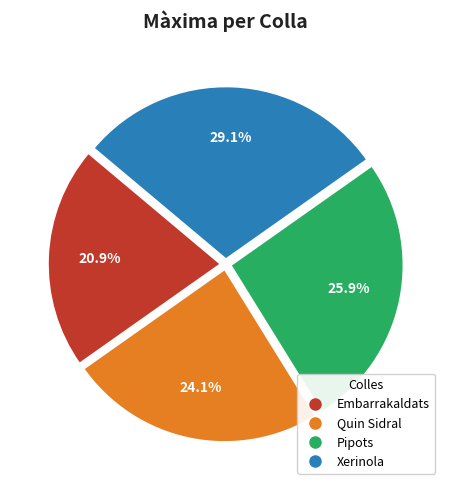

Which slice is the smallest?

Embarrakaldats